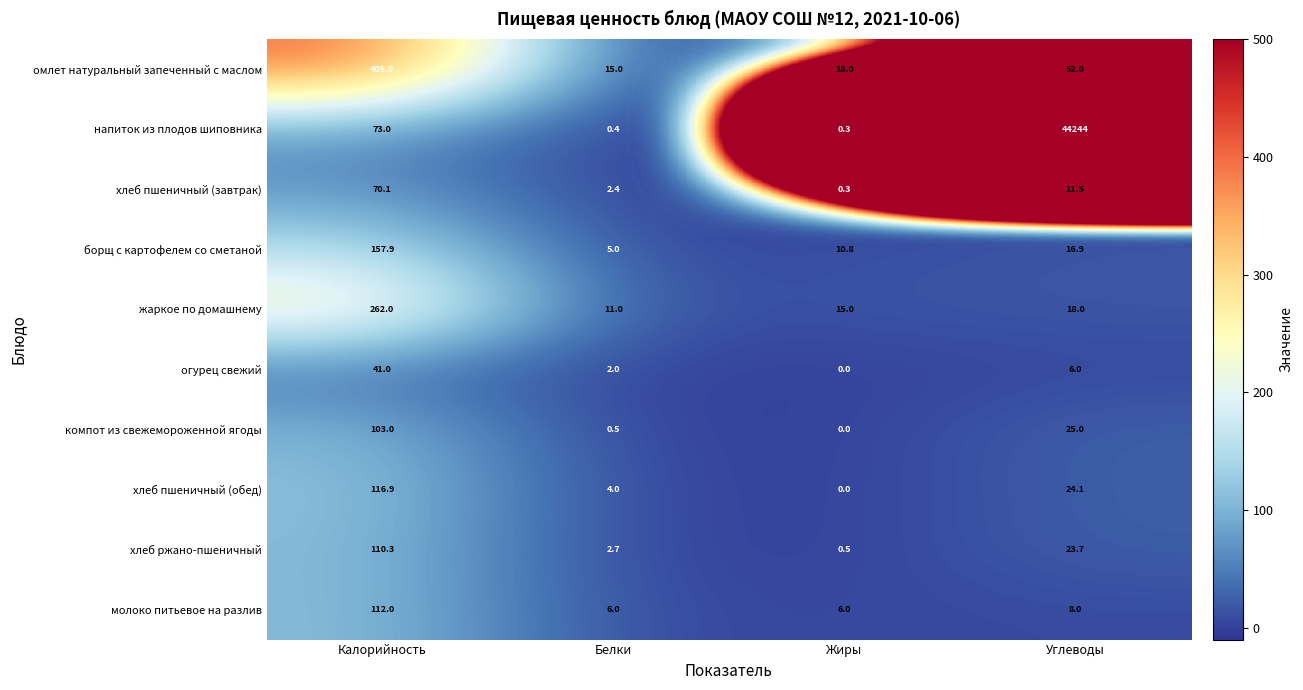

The value of молоко питьевое на разлив at Жиры is 6.0. True or false?

True